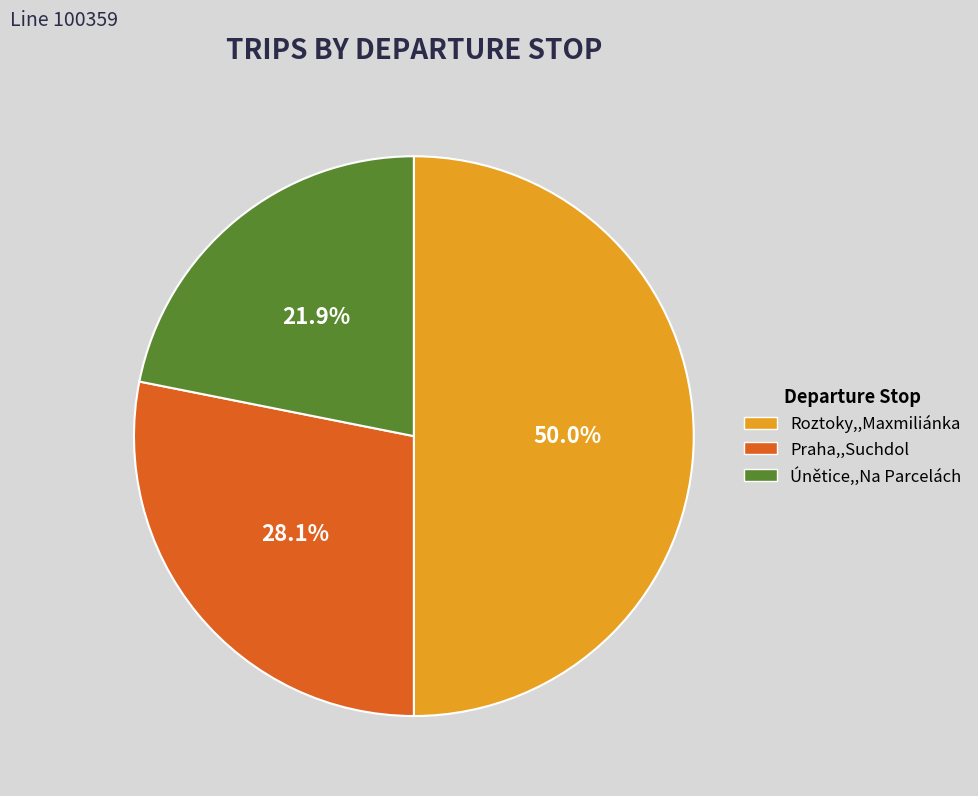

Is it true that Únětice,,Na Parcelách is 22% of the pie?

True